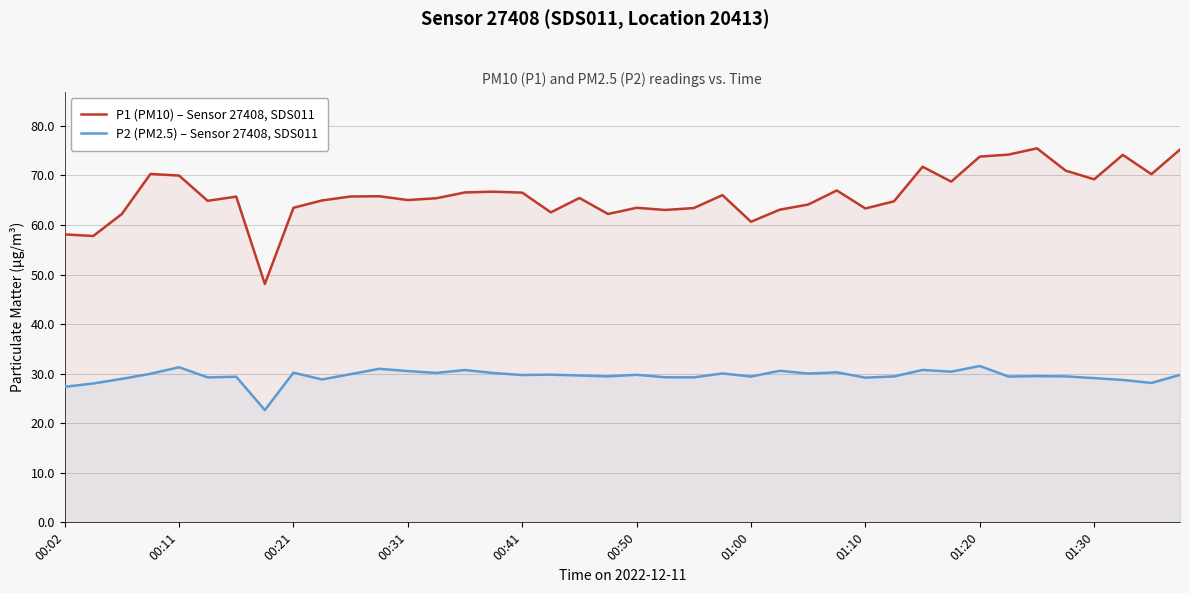

True or false: P1 (PM10) – Sensor 27408, SDS011 and P2 (PM2.5) – Sensor 27408, SDS011 intersect in this chart.

False